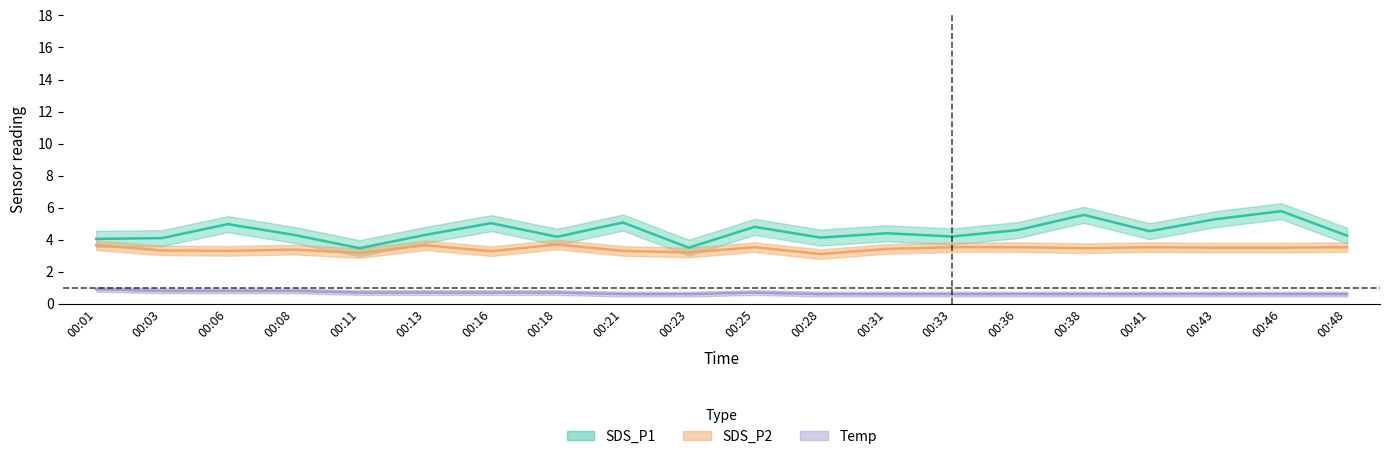

What is the sum of all SDS_P1 values?

90.5